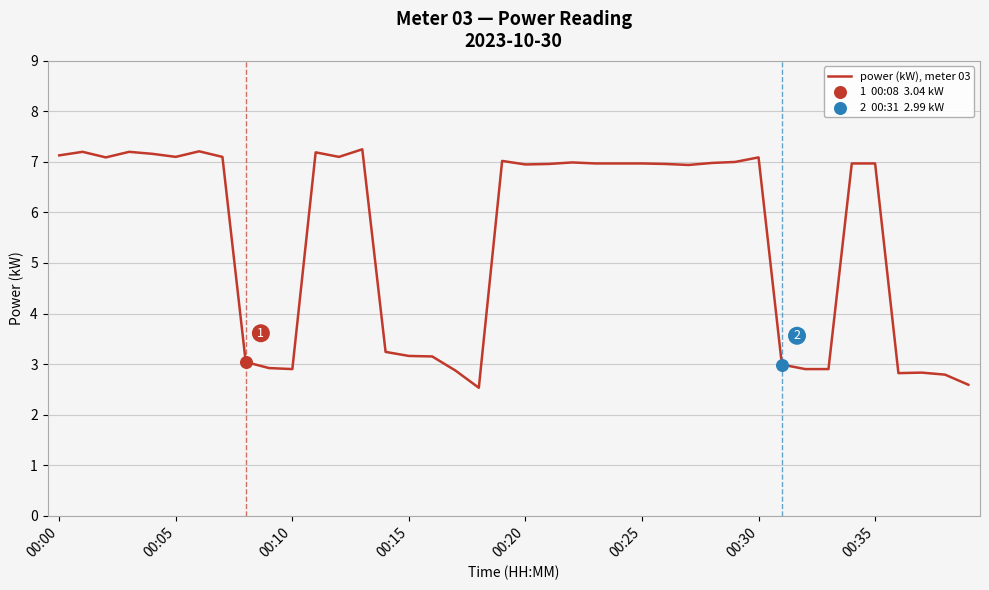

What is the smallest value displayed?

2.5